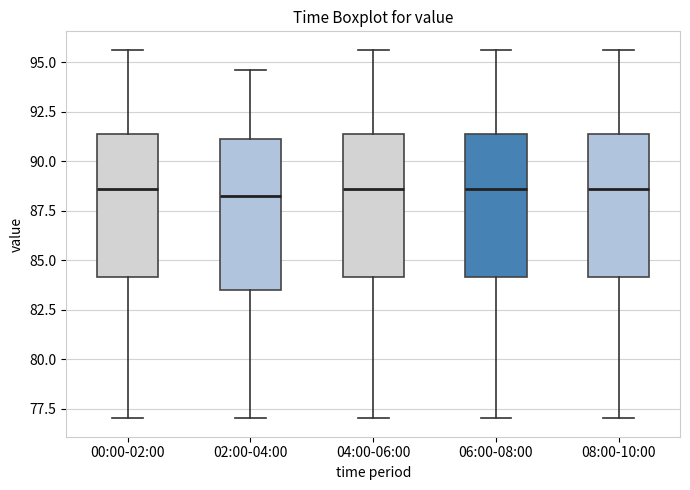

Reading left to right, transcribe this box plot: for each box, give where its median line is, the range the box spans, and where its two whiskers end, as read against the y-axis. The values are not printed on the chart, so give them approximately, as read against the axis.

00:00-02:00: median 88.5, box 84.0 to 91.5, whiskers 77.0 to 95.5
02:00-04:00: median 88.0, box 83.5 to 91.0, whiskers 77.0 to 94.5
04:00-06:00: median 88.5, box 84.0 to 91.5, whiskers 77.0 to 95.5
06:00-08:00: median 88.5, box 84.0 to 91.5, whiskers 77.0 to 95.5
08:00-10:00: median 88.5, box 84.0 to 91.5, whiskers 77.0 to 95.5